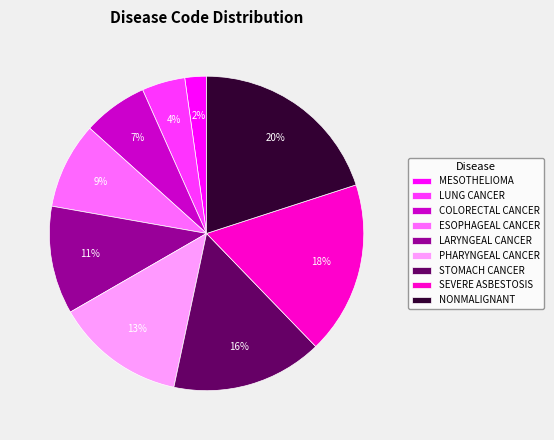

How many slices are in this pie chart?

9